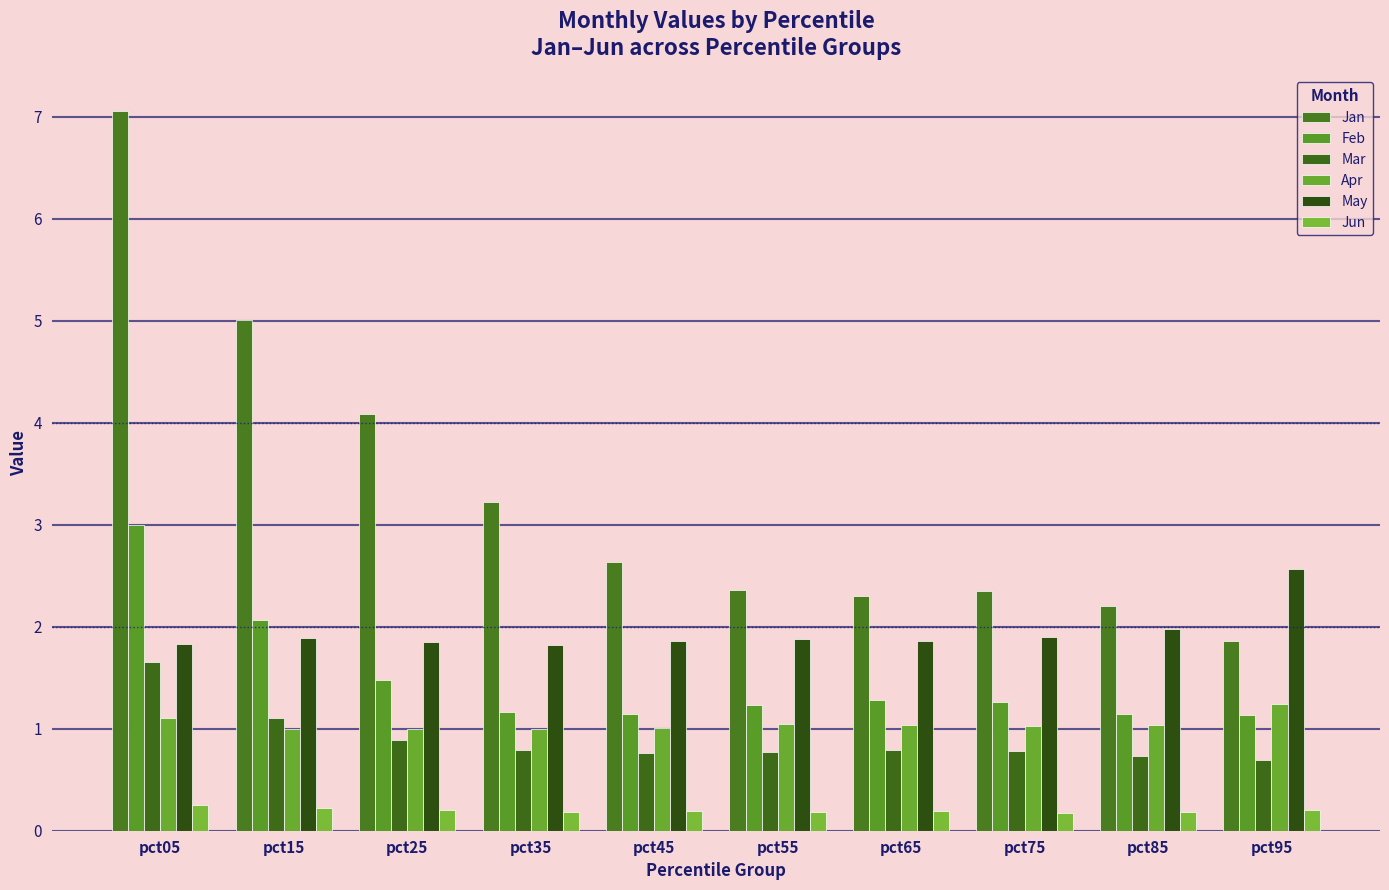

At which category does the chart reach its minimum across all series?

pct75